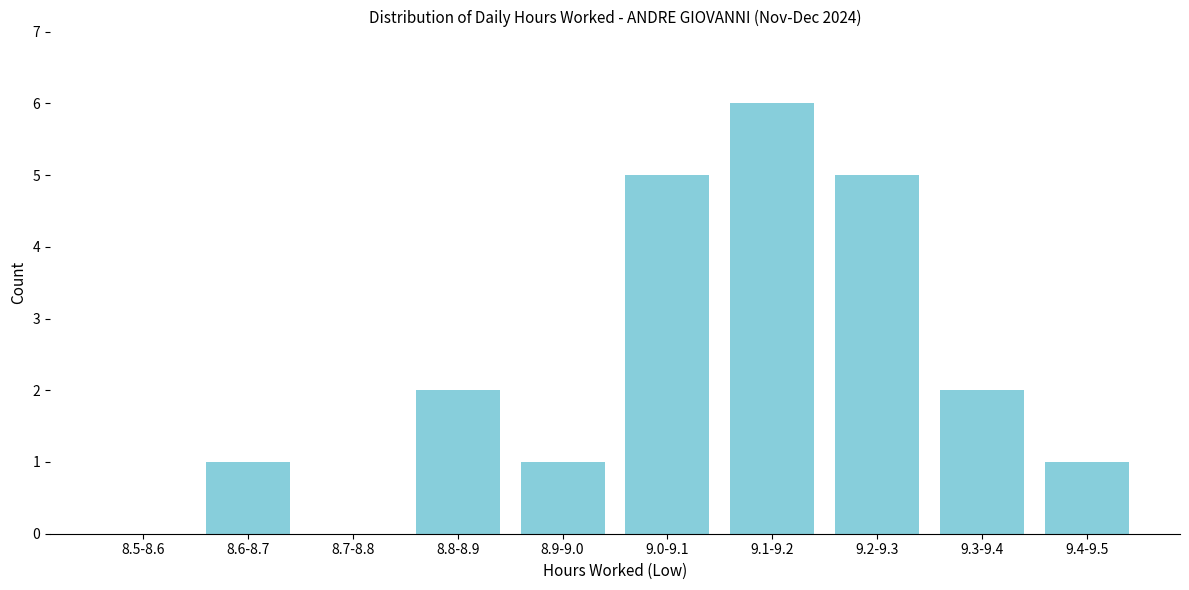

Reading left to right, extract all data points from this chart.

8.5-8.6=0	8.6-8.7=1	8.7-8.8=0	8.8-8.9=2	8.9-9.0=1	9.0-9.1=5	9.1-9.2=6	9.2-9.3=5	9.3-9.4=2	9.4-9.5=1